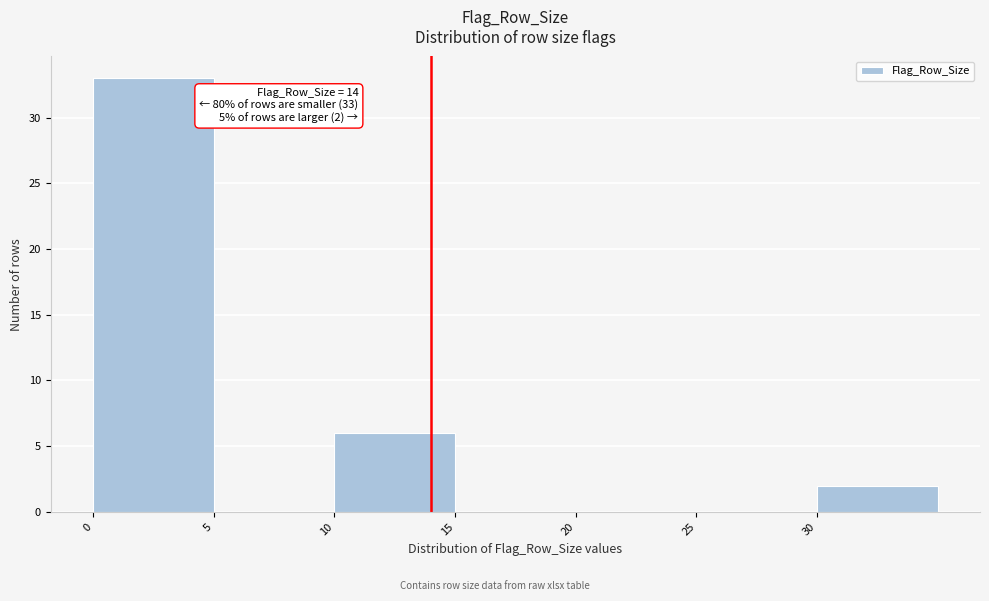

Over which range of the x-axis is the bar tallest?

0 to 5